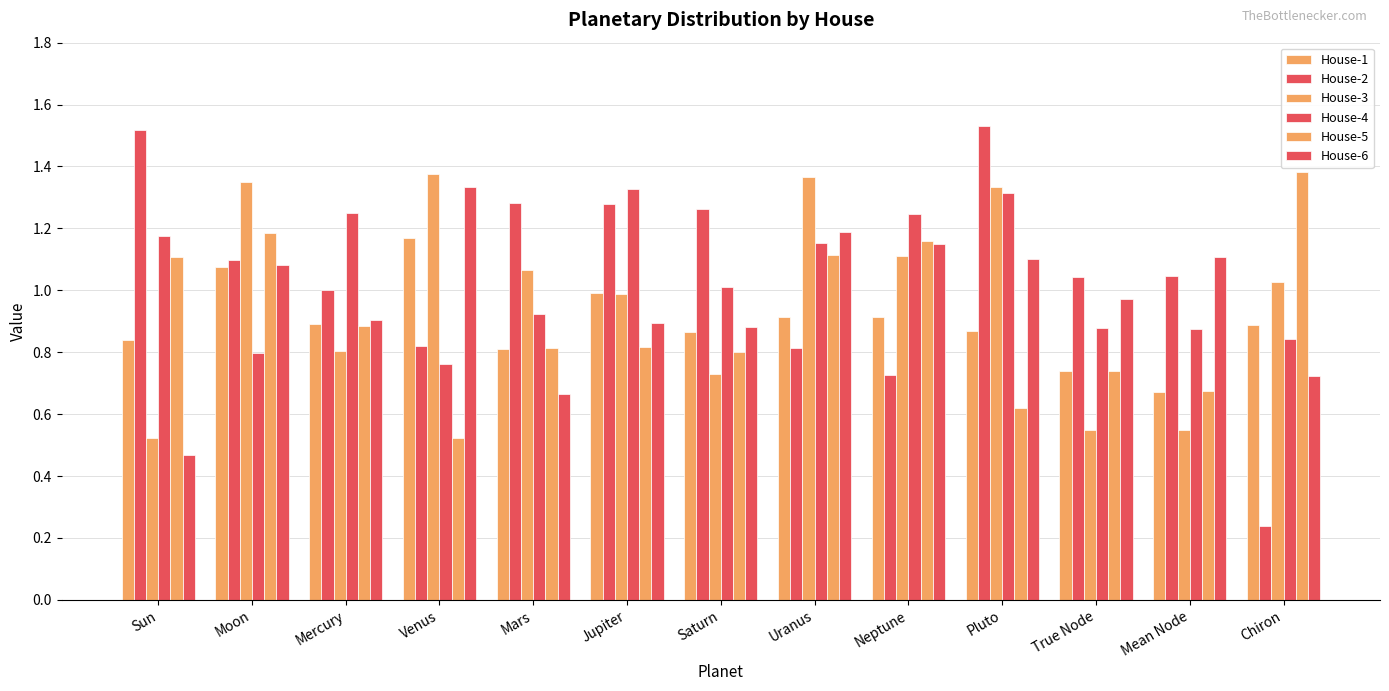

How many data points in House-4 are above 1?

7